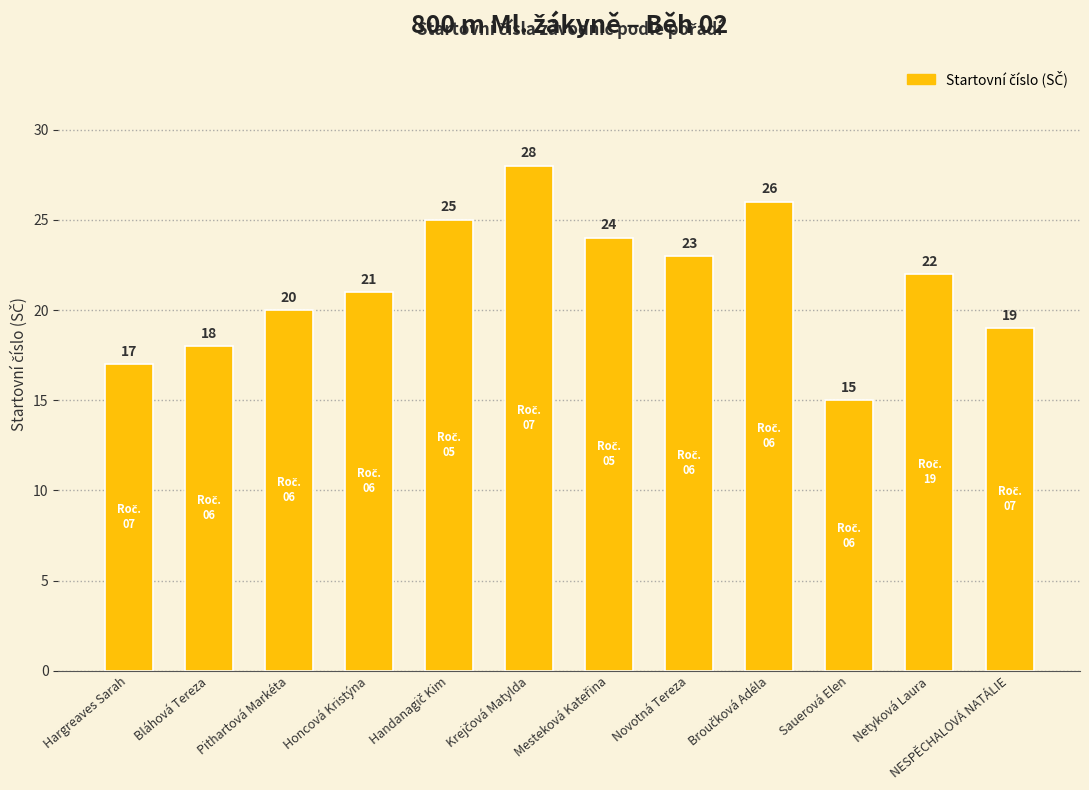

What is the maximum value shown in the chart?

28